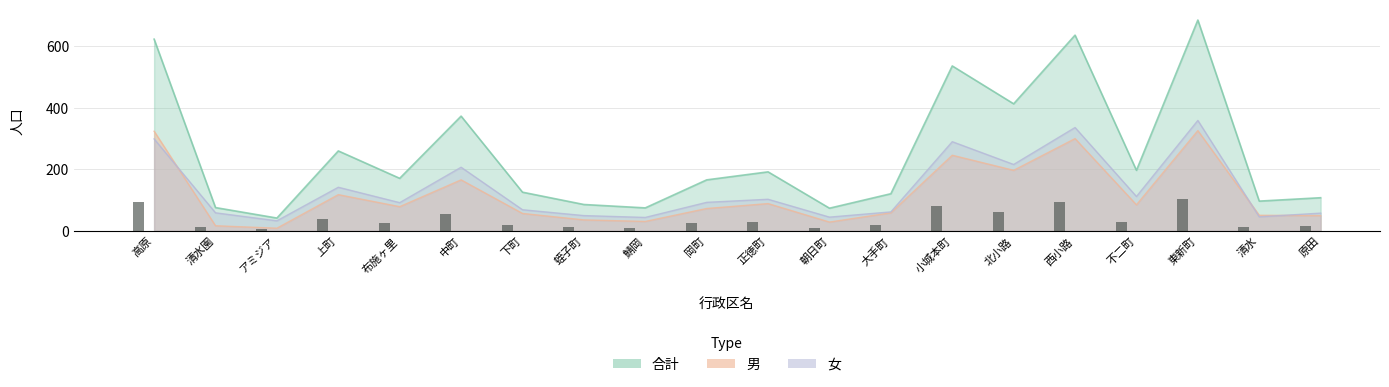

Reading left to right, list all the values displayed in this chart.

合計: 高原=623	清水園=76	アミジア=42	上町=260	布施ヶ里=171	中町=373	下町=126	蛭子町=86	鯖岡=75	岡町=166	正徳町=192	朝日町=74	大手町=121	小城本町=536	北小路=413	西小路=636	不二町=197	東新町=685	清水=97	原田=108
男: 高原=324	清水園=17	アミジア=9	上町=118	布施ヶ里=79	中町=166	下町=57	蛭子町=36	鯖岡=31	岡町=73	正徳町=89	朝日町=29	大手町=59	小城本町=246	北小路=197	西小路=300	不二町=85	東新町=326	清水=51	原田=50
女: 高原=299	清水園=59	アミジア=33	上町=142	布施ヶ里=92	中町=207	下町=69	蛭子町=50	鯖岡=44	岡町=93	正徳町=103	朝日町=45	大手町=62	小城本町=290	北小路=216	西小路=336	不二町=112	東新町=359	清水=46	原田=58